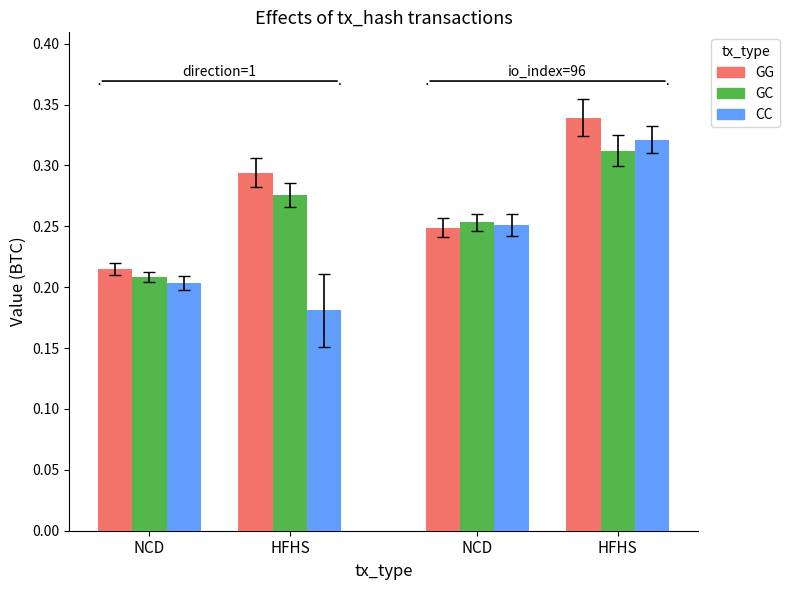

What is the label of the 1st bar from the left?

NCD